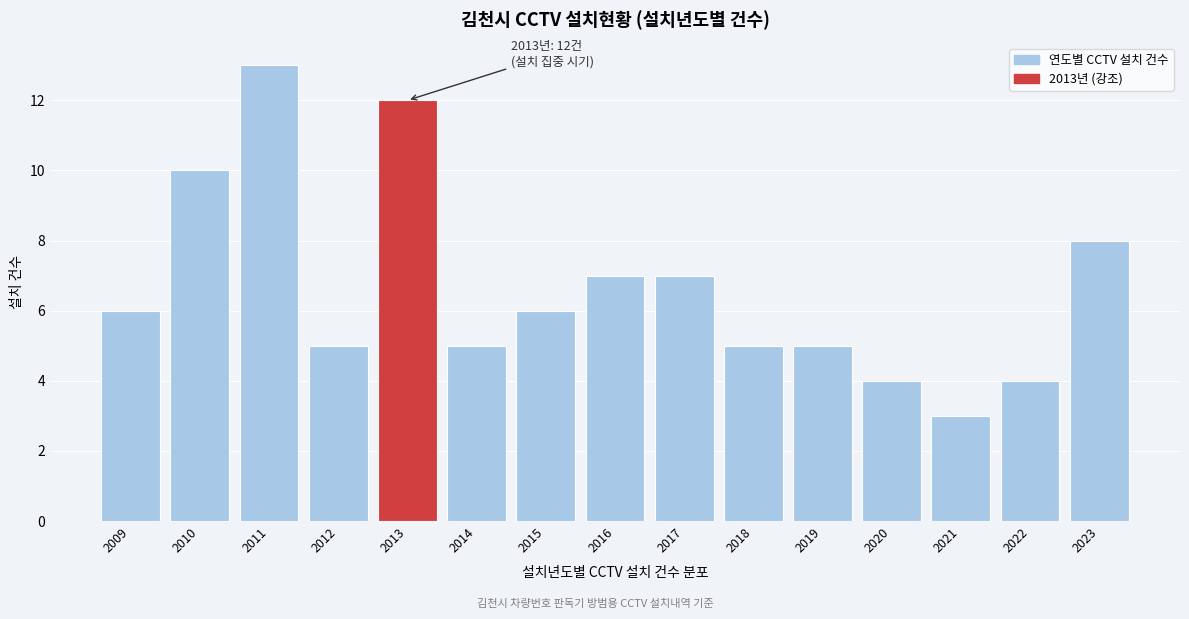

Reading left to right, list all the values displayed in this chart.

6	10	13	5	12	5	6	7	7	5	5	4	3	4	8